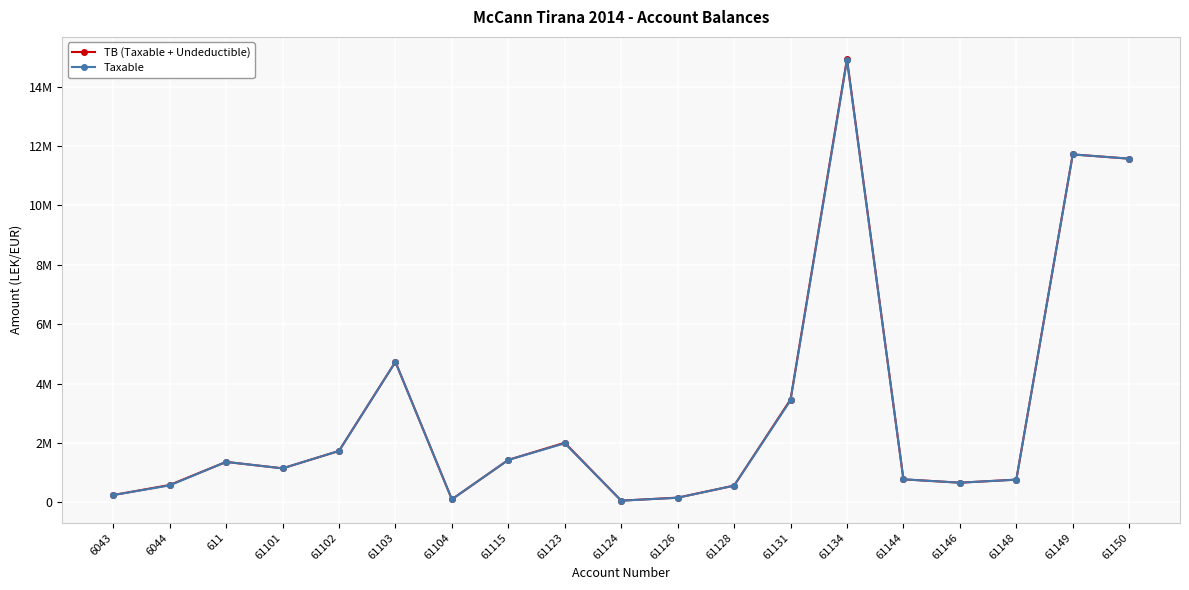

What are all the series names shown in the legend?

TB (Taxable + Undeductible), Taxable